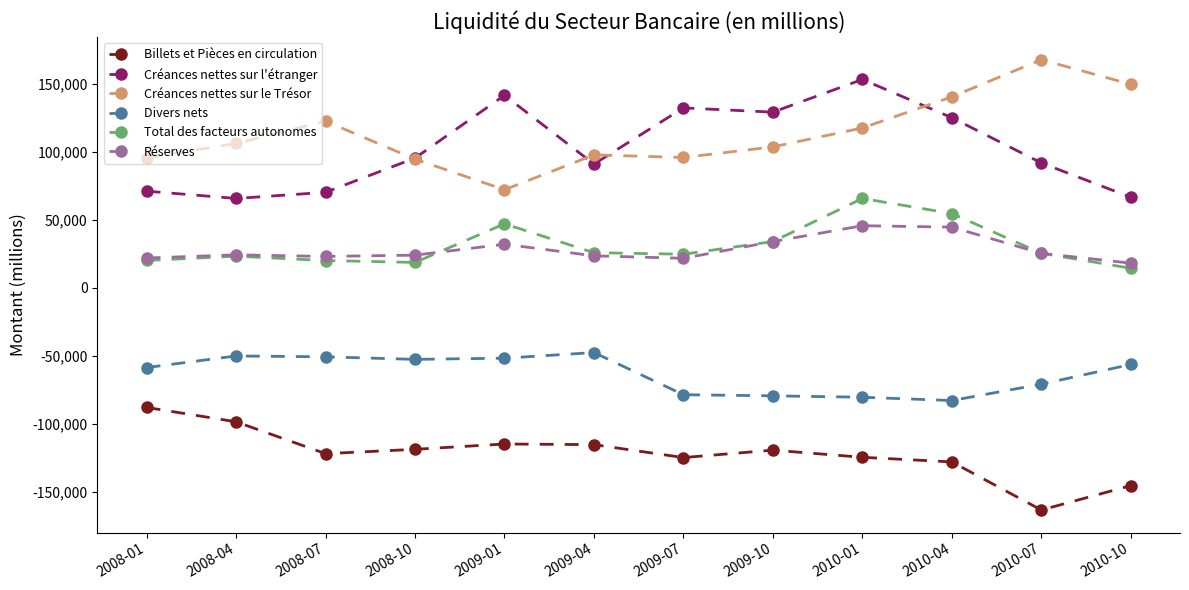

True or false: Billets et Pièces en circulation and Total des facteurs autonomes intersect in this chart.

False